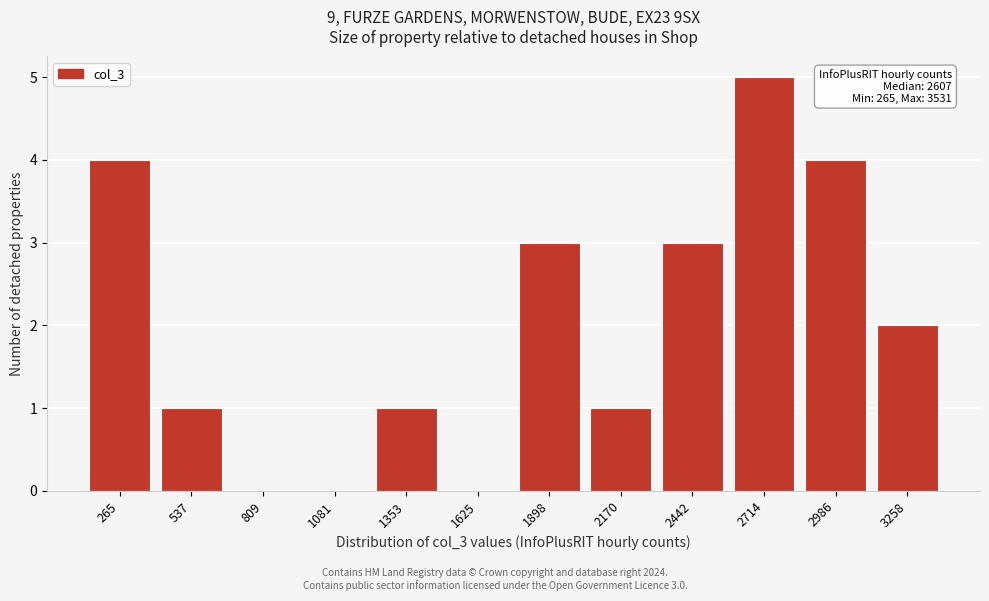

Reading right to left, extract all data points from this chart.

3258=2	2986=4	2714=5	2442=3	2170=1	1898=3	1625=0	1353=1	1081=0	809=0	537=1	265=4